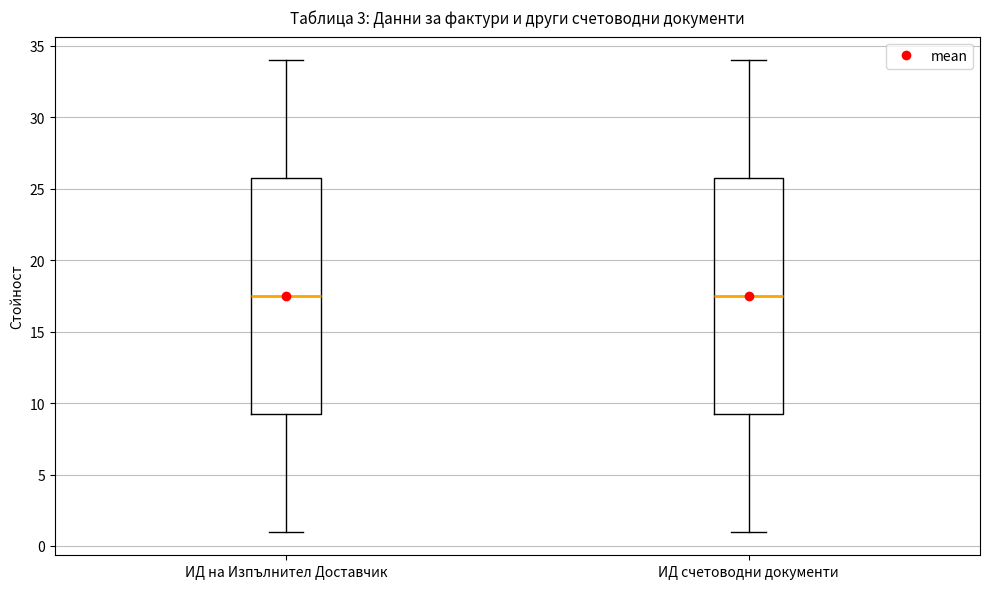

Where does the median line of the box for ИД на Изпълнител Доставчик sit on the y-axis? The values are not printed on the chart, so give them approximately, as read against the axis.

17.5